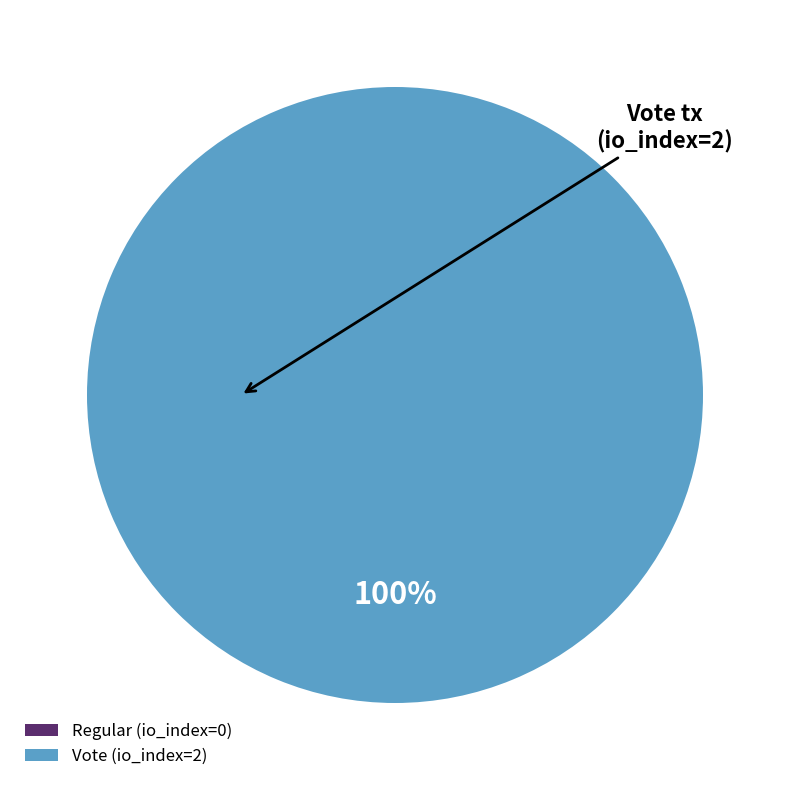

What is the largest slice in the pie chart?

Vote